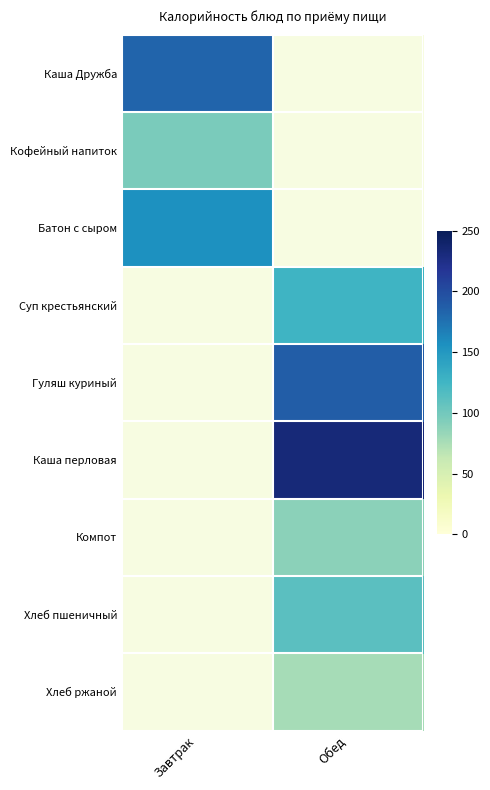

What is the minimum value shown in the chart?

77.0